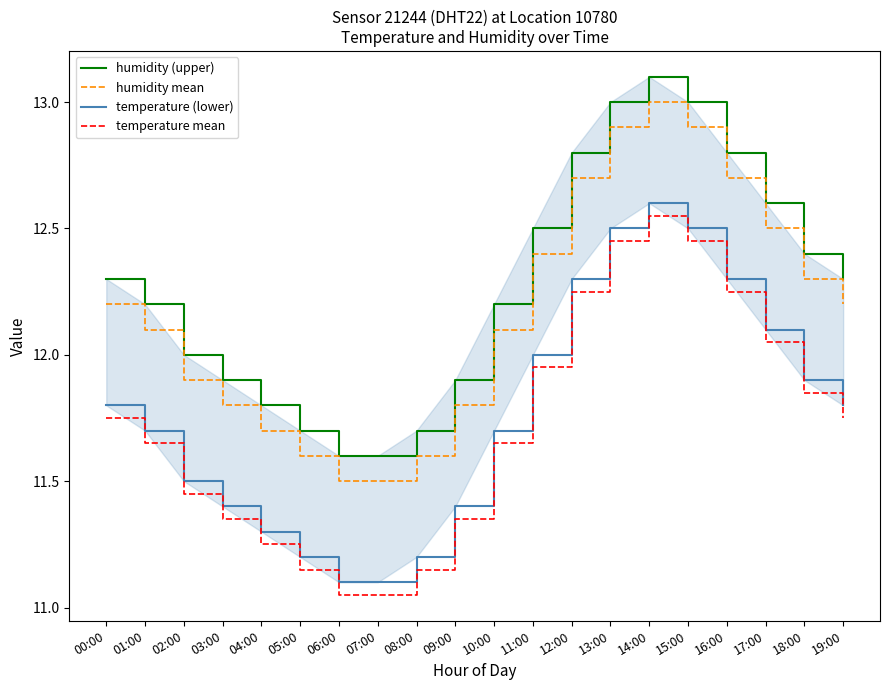

Which label corresponds to the smallest value in the chart?

06:00